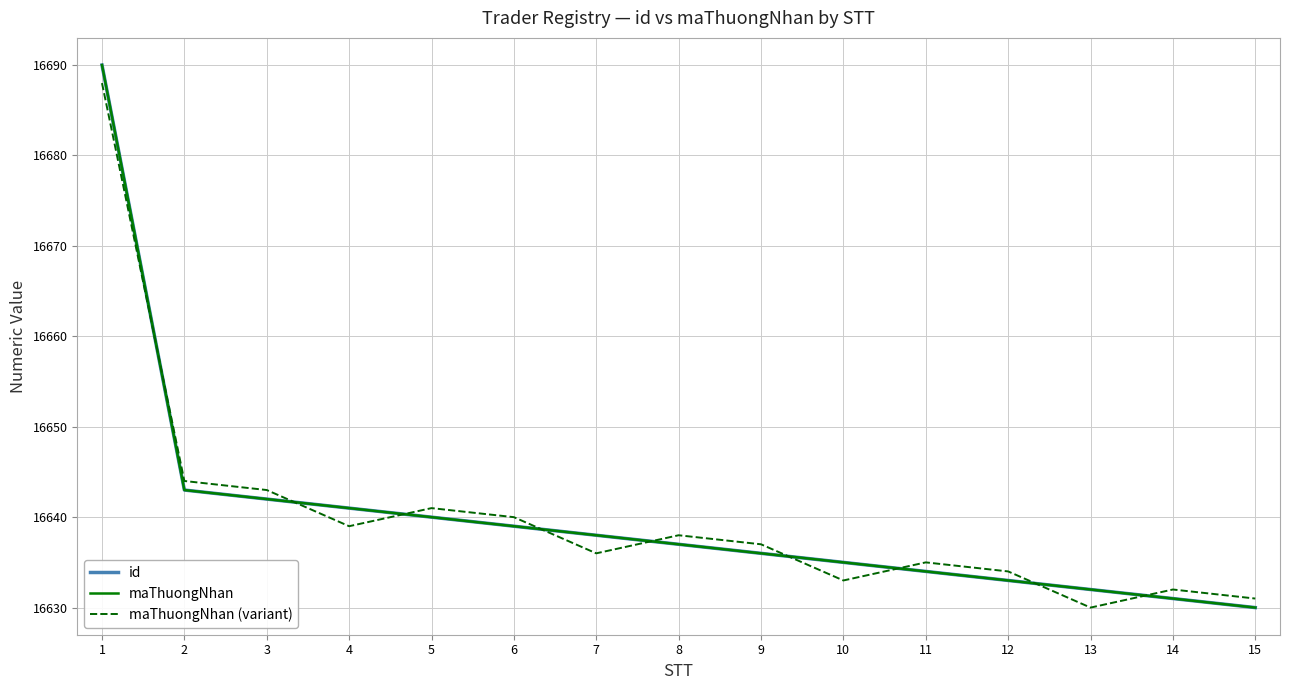

What is the value of the maThuongNhan (variant) point at the 8th from the left?

16638